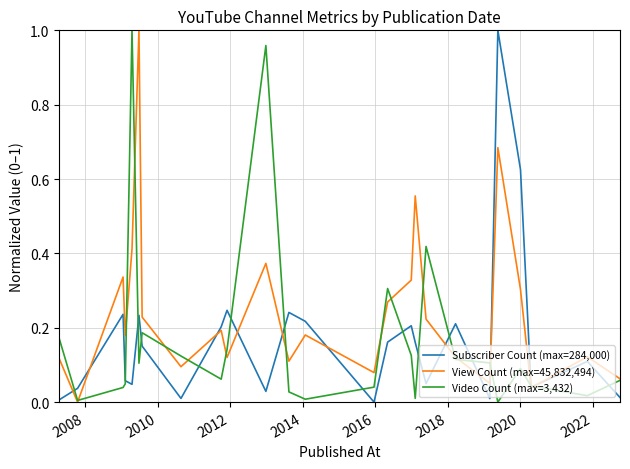

In View Count (max=45,832,494), how many points are higher than both neighbors (excluding endpoints)?

8